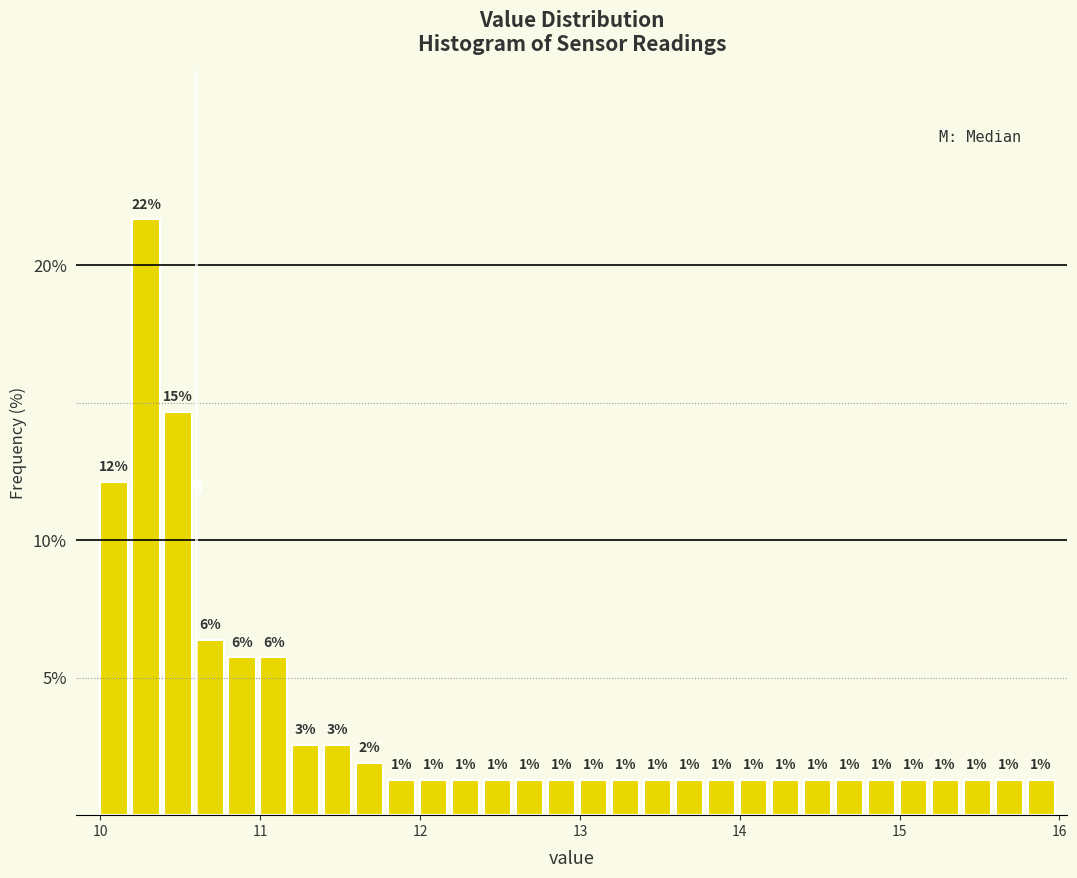

Around what value on the x-axis is the tallest bar? Give the approximate position of its centre, as read against the axis.

10.3